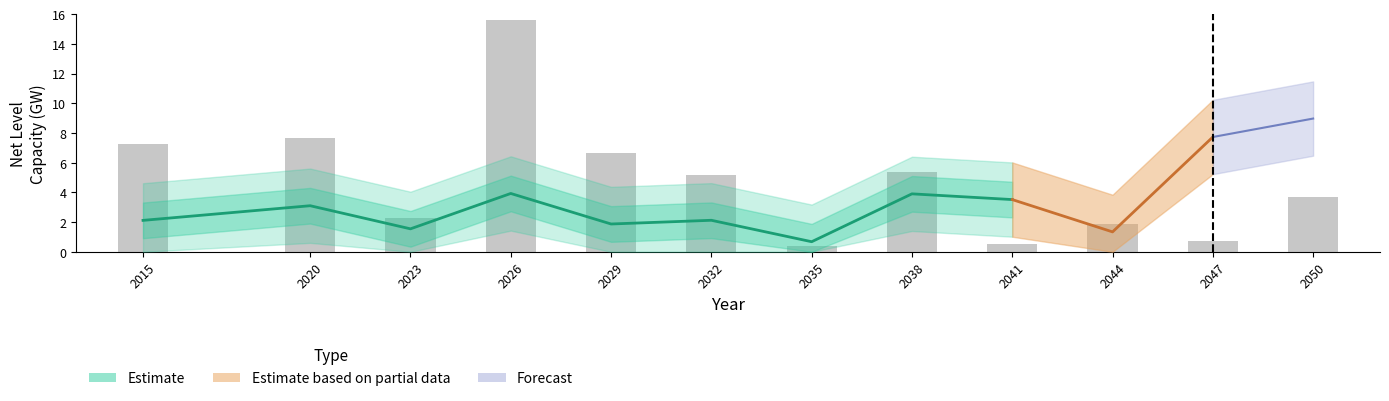

How many distinct data groups are displayed?

4